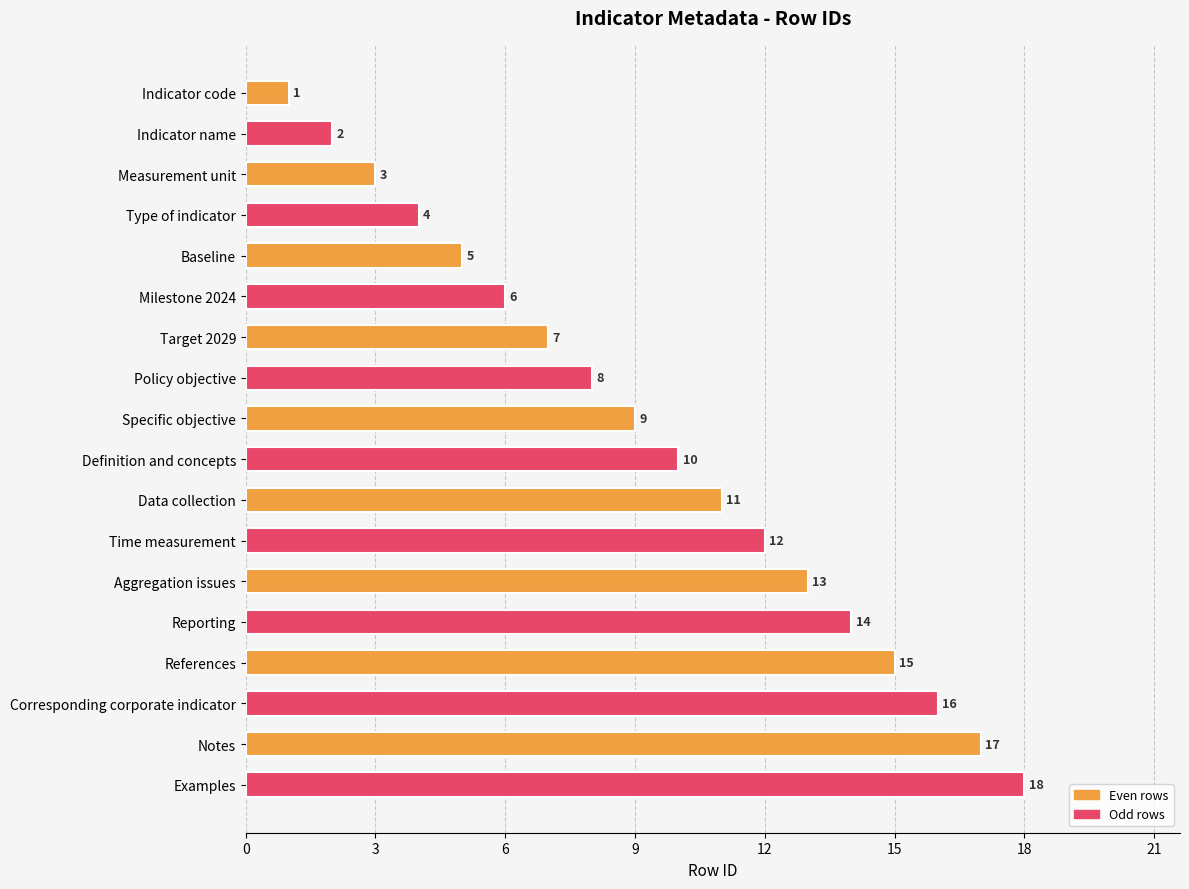

Is it true that the value at Type of indicator is 4?

True